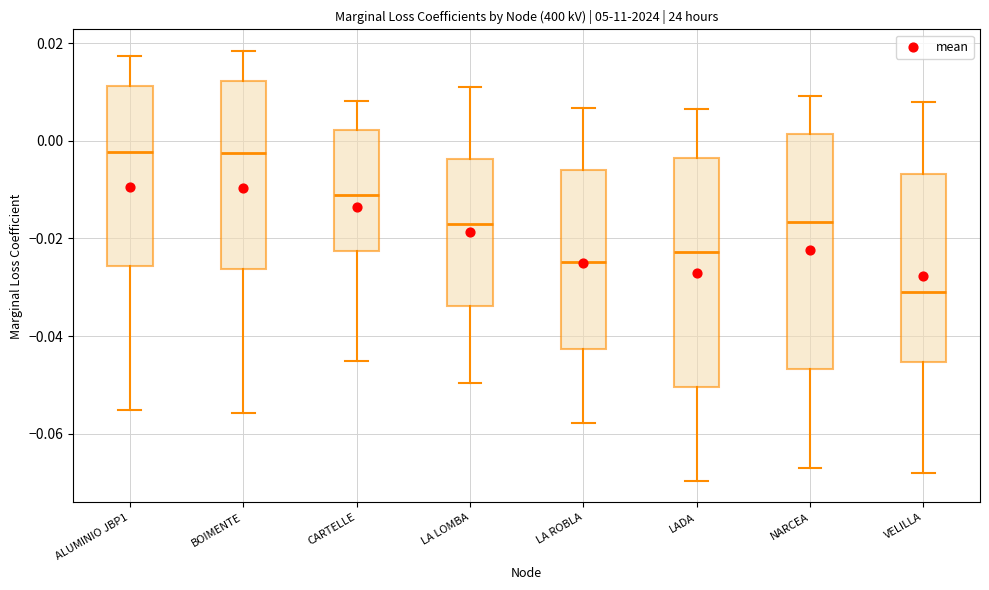

Reading left to right, transcribe this box plot: for each box, give where its median line is, the range the box spans, and where its two whiskers end, as read against the y-axis. The values are not printed on the chart, so give them approximately, as read against the axis.

ALUMINIO JBP1: median -0.002, box -0.026 to 0.012, whiskers -0.056 to 0.018
BOIMENTE: median -0.002, box -0.026 to 0.012, whiskers -0.056 to 0.018
CARTELLE: median -0.012, box -0.022 to 0.002, whiskers -0.044 to 0.008
LA LOMBA: median -0.018, box -0.034 to -0.004, whiskers -0.050 to 0.012
LA ROBLA: median -0.024, box -0.042 to -0.006, whiskers -0.058 to 0.006
LADA: median -0.022, box -0.050 to -0.004, whiskers -0.070 to 0.006
NARCEA: median -0.016, box -0.046 to 0.002, whiskers -0.066 to 0.010
VELILLA: median -0.030, box -0.046 to -0.006, whiskers -0.068 to 0.008